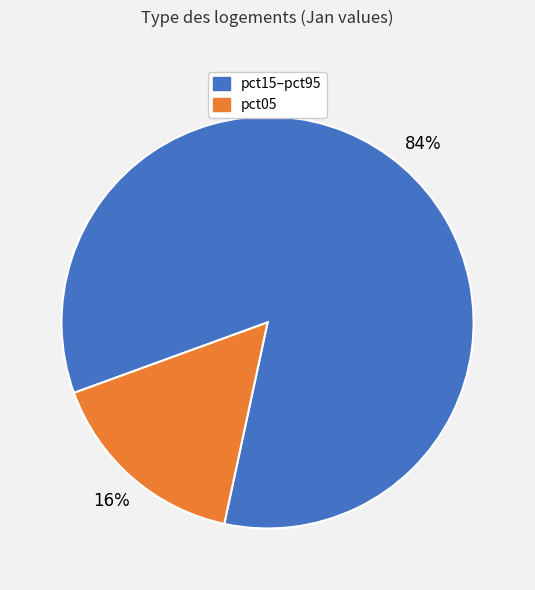

Is there a majority slice in this chart?

Yes